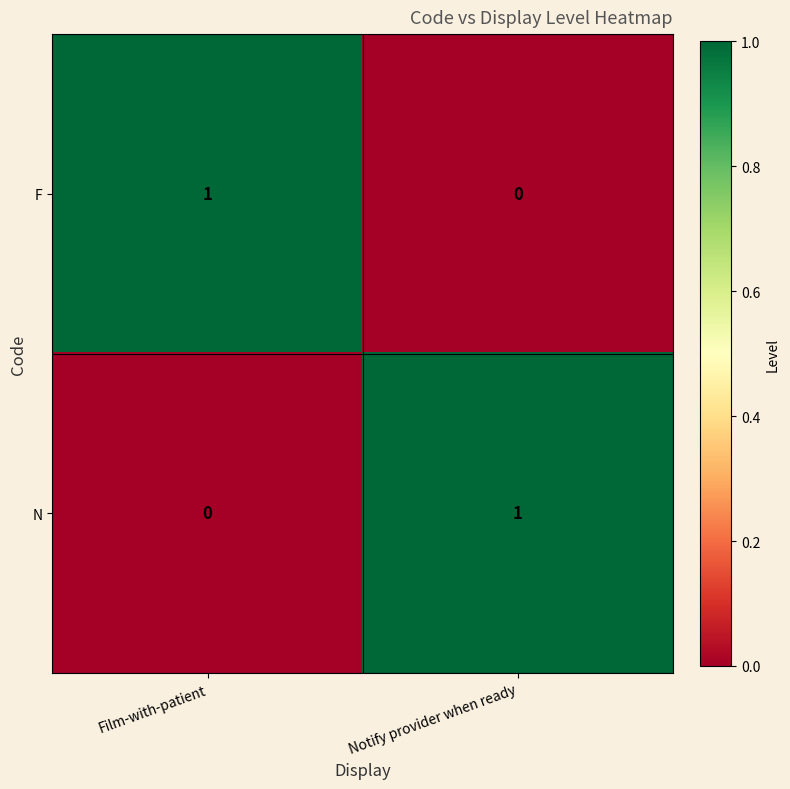

Where is F nearest to the value 0?

Notify provider when ready